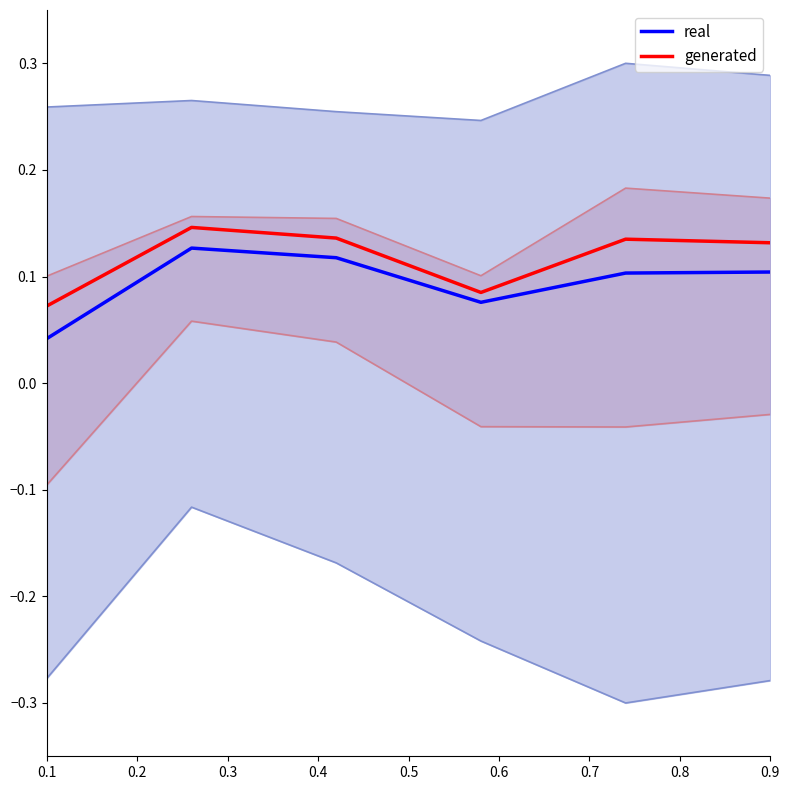

List the series in order of their peak value, lowest first.

real, generated